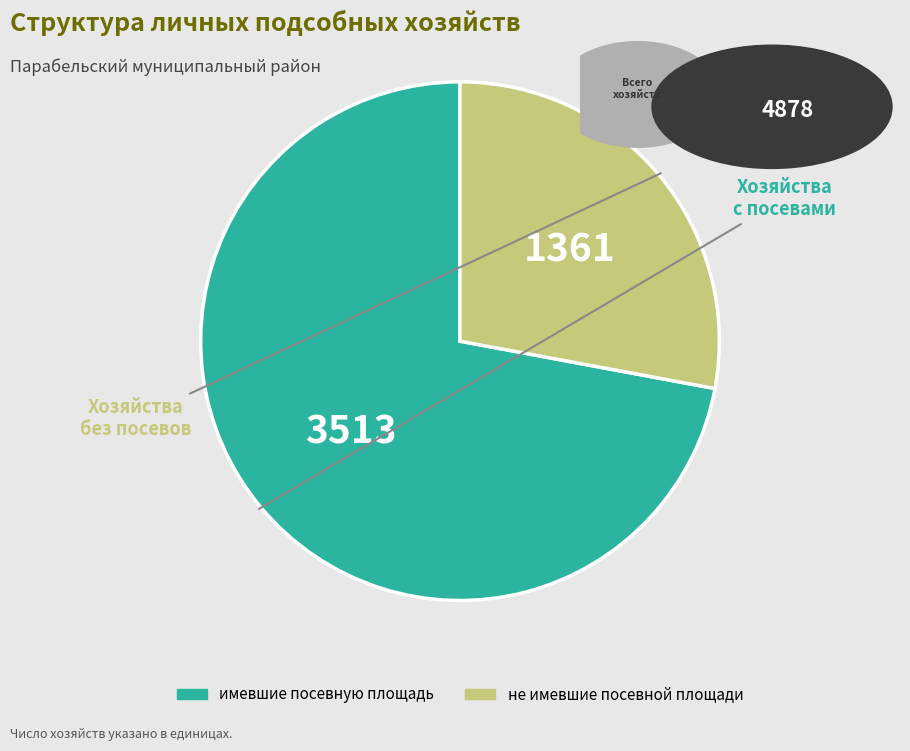

Combined, do не имевшие посевной площади and имевшие посевную площадь account for over 50%?

Yes